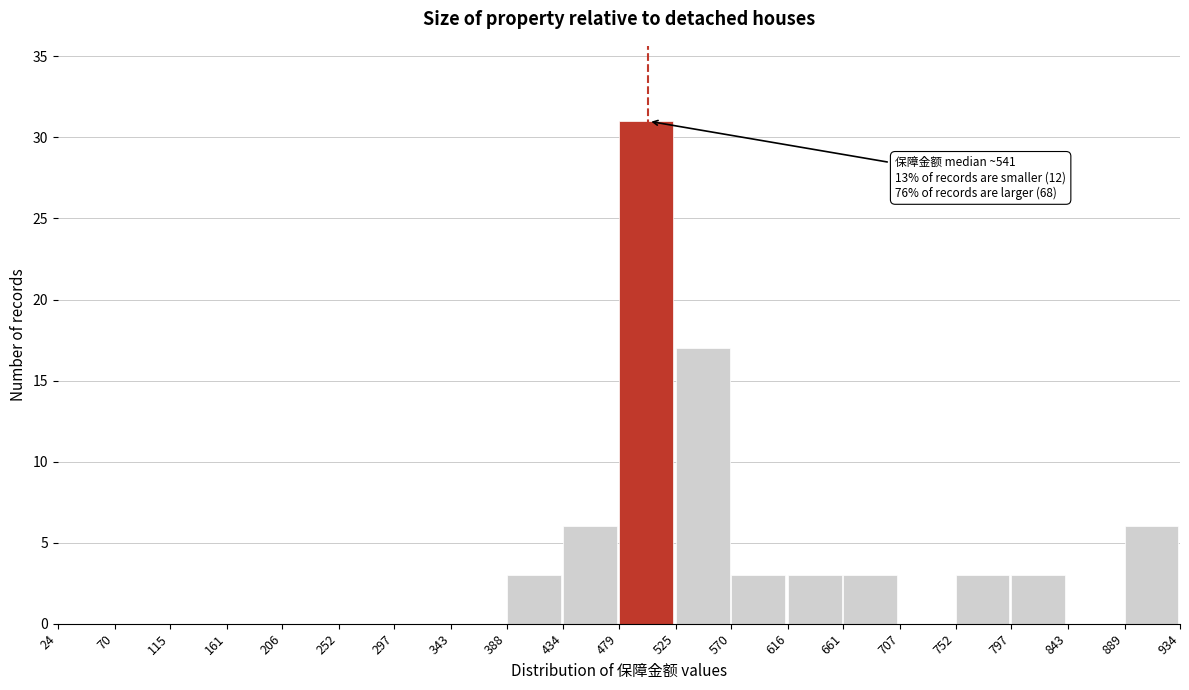

Which range on the x-axis has the tallest bar?

479 to 525